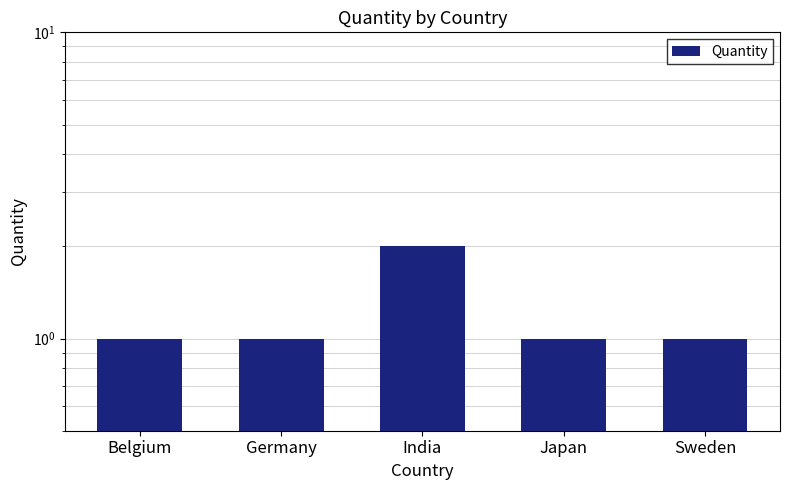

What is the approximate value at Germany?

1